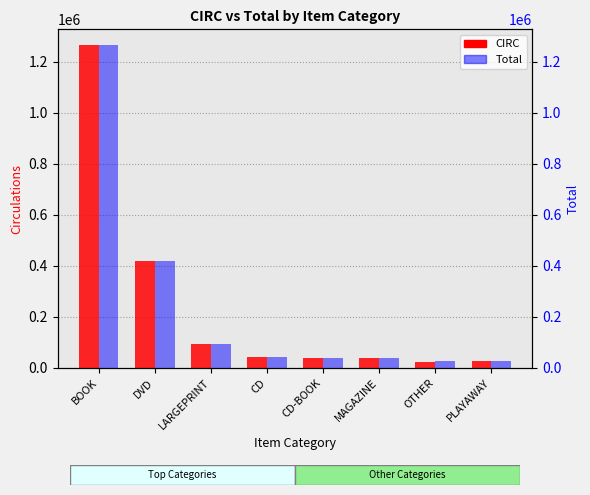

At which category is the sum across all series the highest?

BOOK